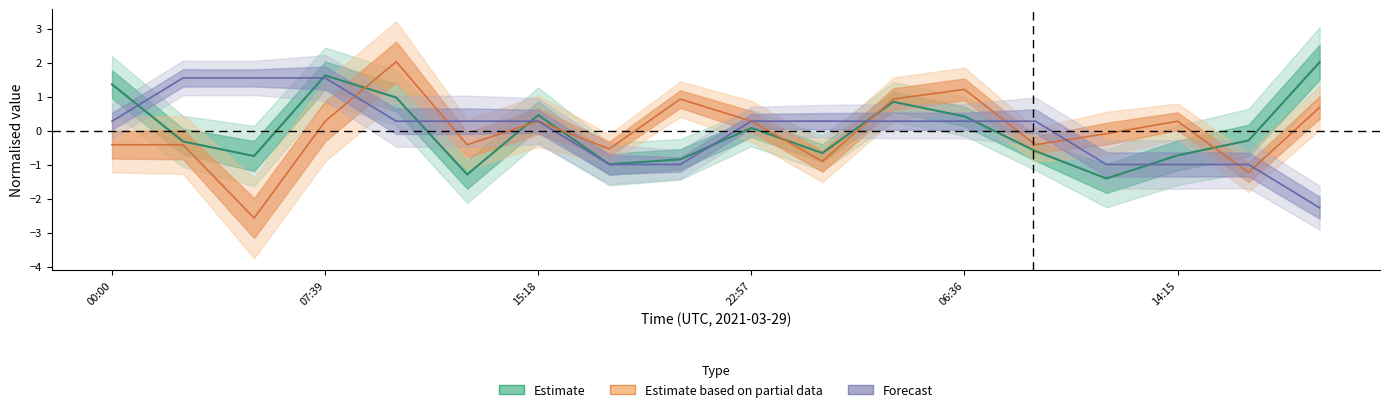

What is the difference between the highest and lowest values at 17?

4.3